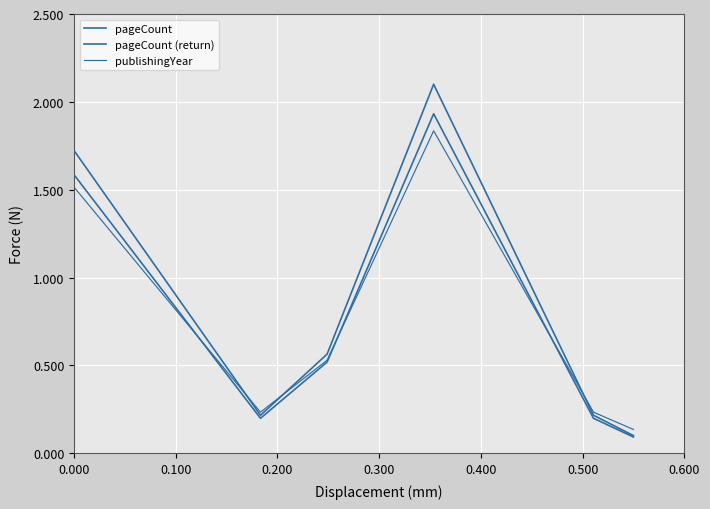

True or false: publishingYear has more than 0 interior local peaks.

True